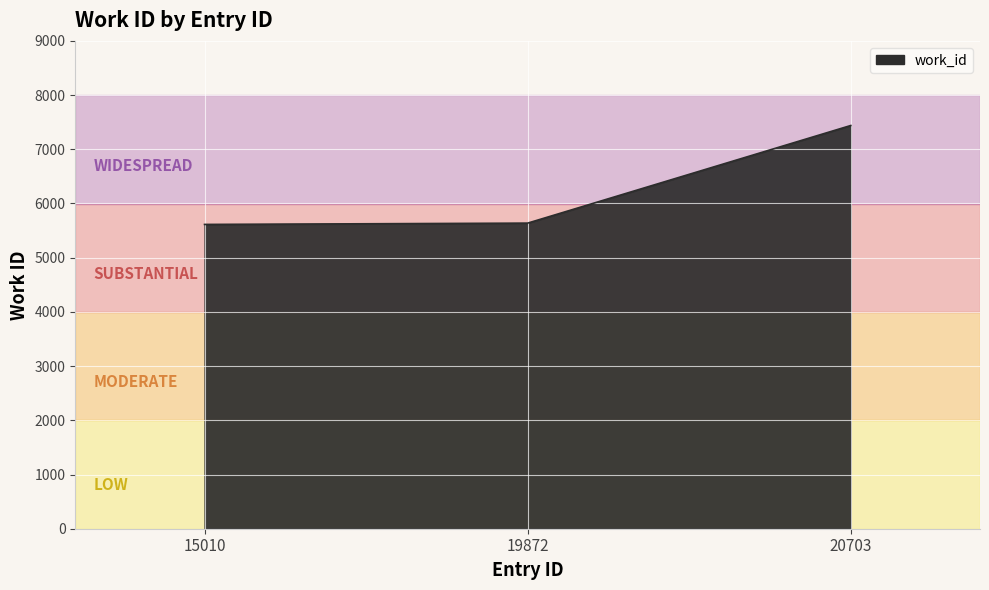

At which label is the value closest to 6526?

19872